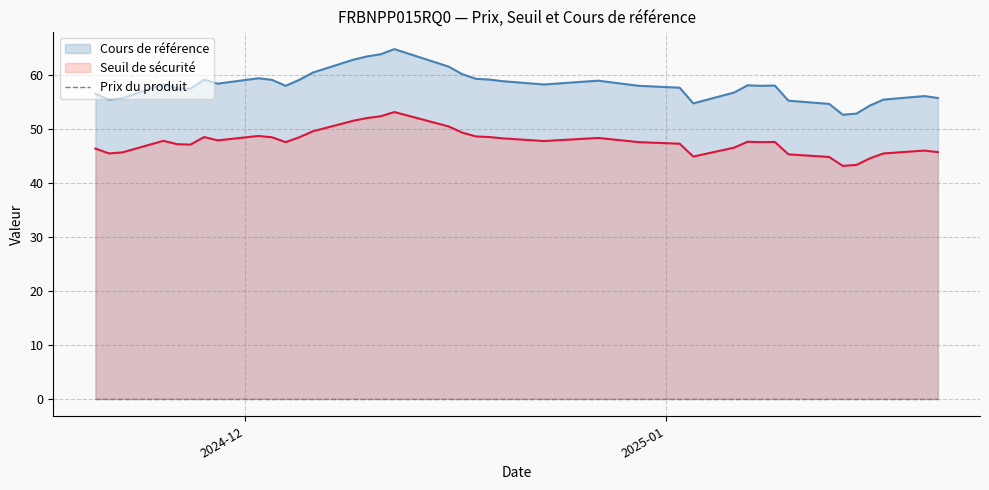

Which category has the highest value in the Cours de référence series?

2024-12-12